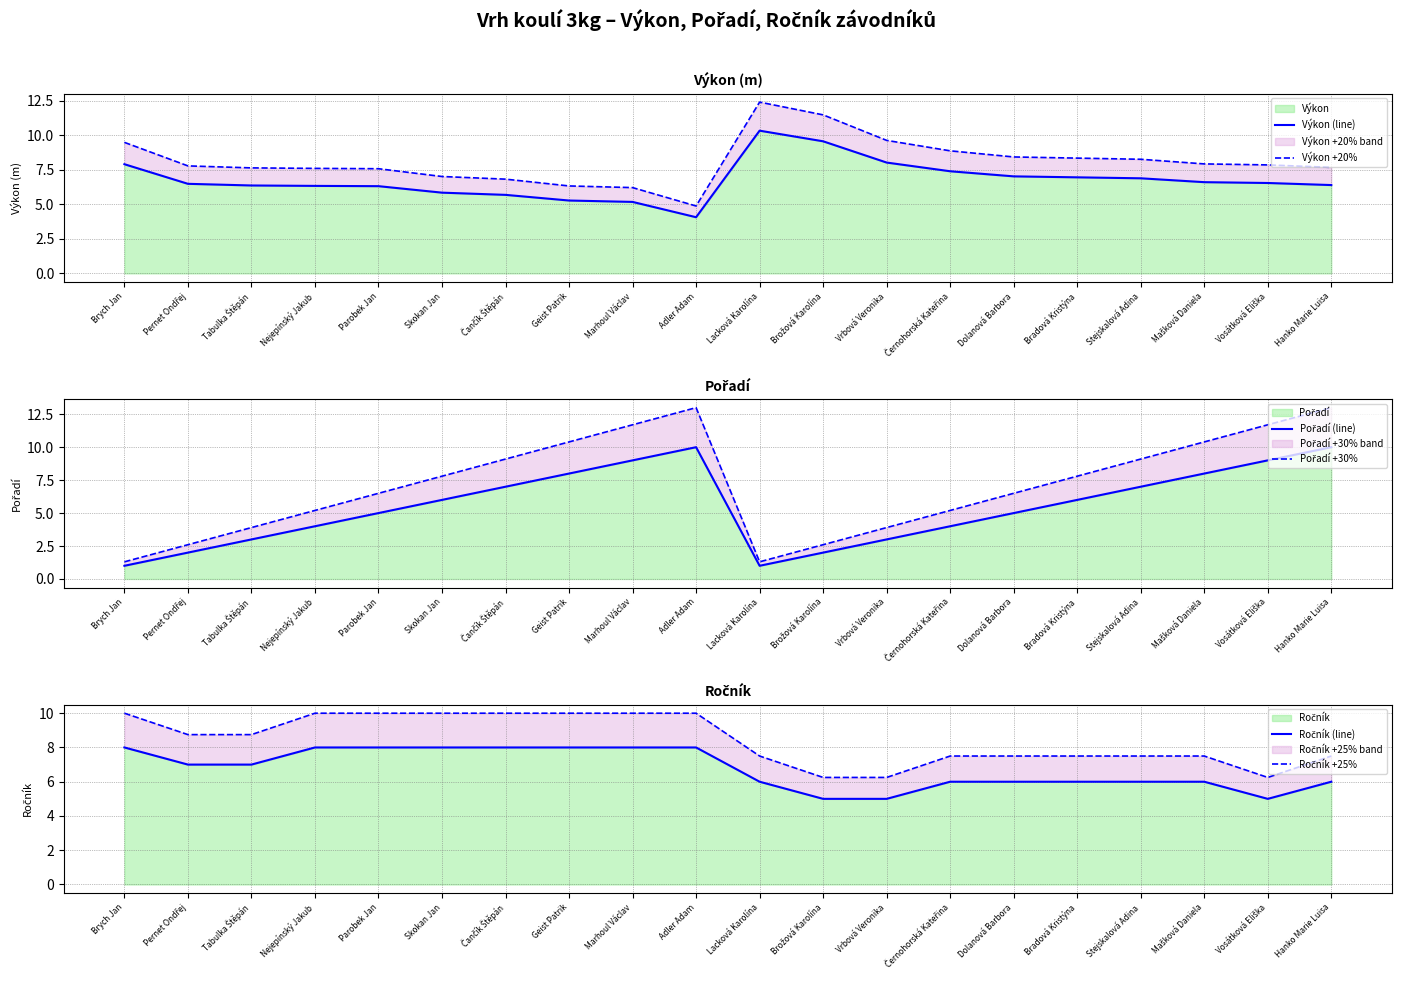

Which series ends up on top after the final intersection of Pořadí (line) and Výkon +20%?

Pořadí (line)